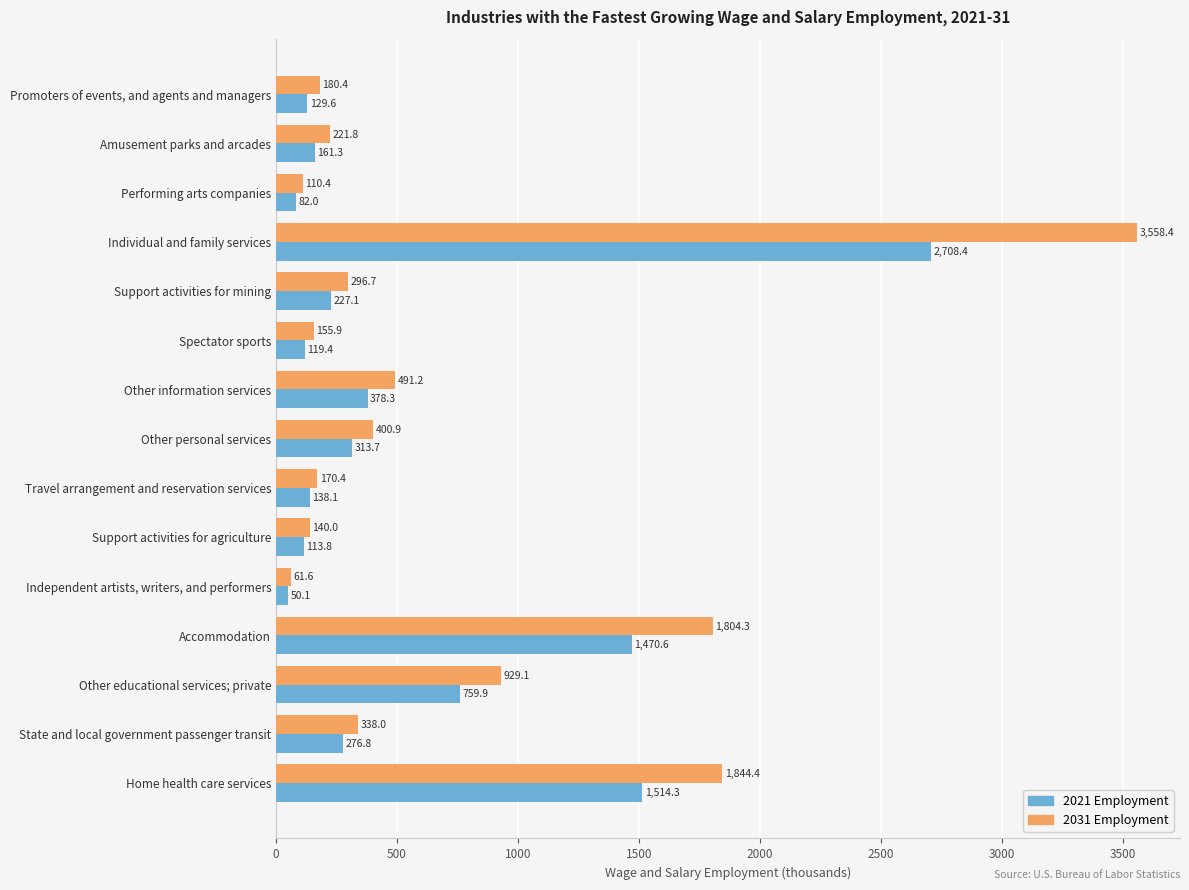

What is the difference between the highest and lowest values at Other educational services; private?

169.2